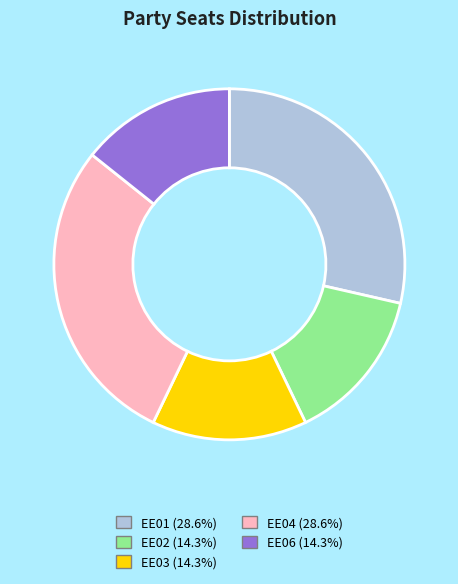

What is the ratio of the value at EE06 (14.3%) to the value at EE03 (14.3%)?

1.0